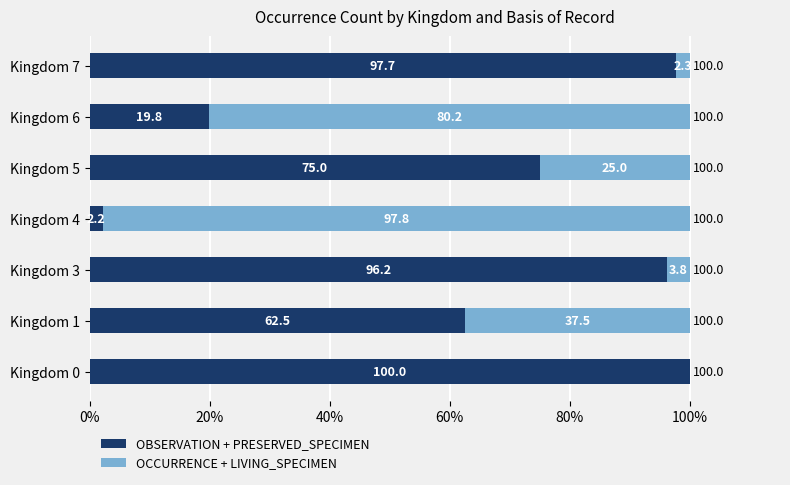

What is the total value across all series at Kingdom 6?

100.0